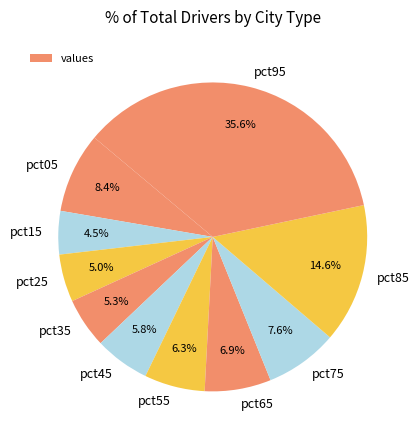

What percentage is the pct95 slice, to the nearest percent?

36%